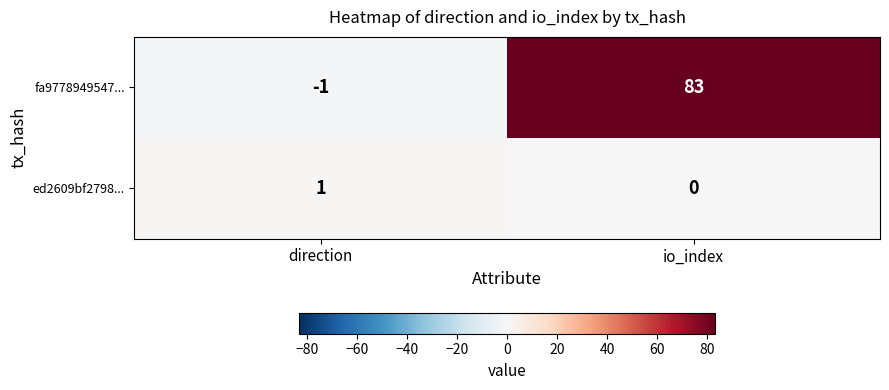

The value of fa9778949547... at io_index is 30. True or false?

False